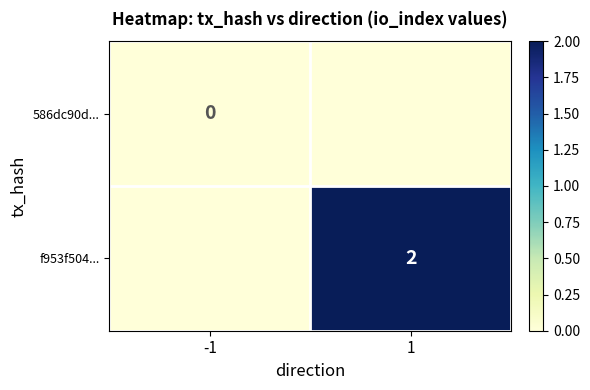

Is it true that f953f504... equals 3 at 1?

False